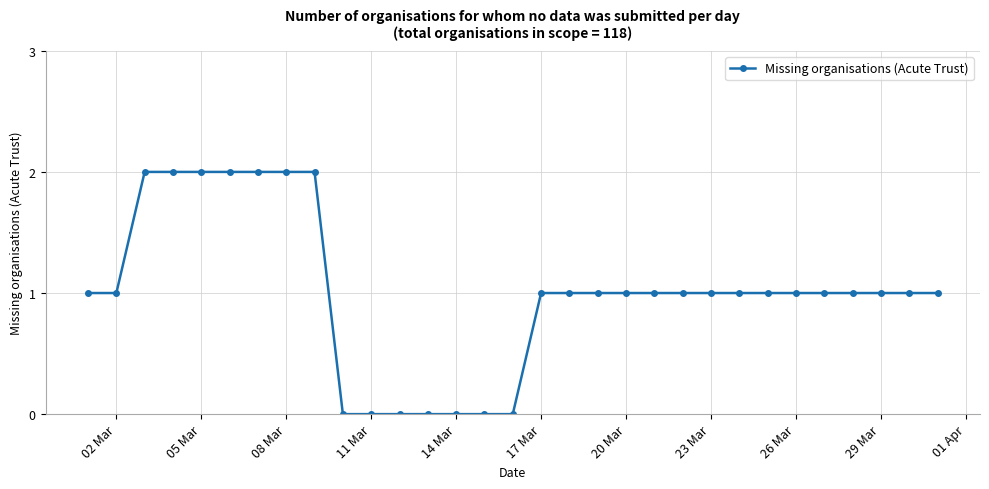

What is the value of the 29th point from the left?

1